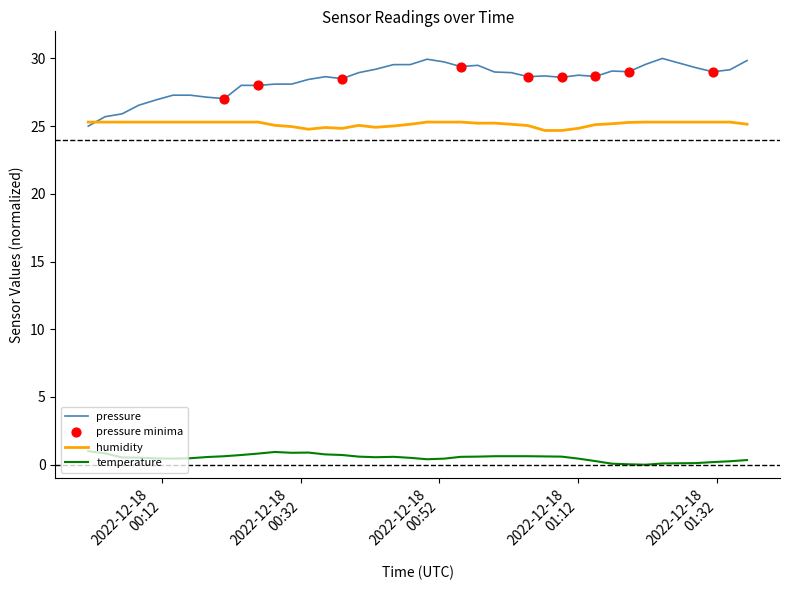

Rank the series by their maximum value, from highest to lowest.

pressure, humidity, temperature